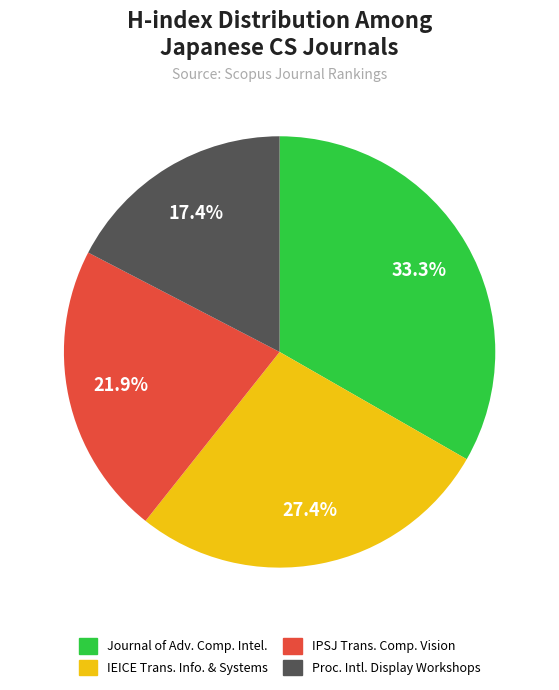

Is there a majority slice in this chart?

No